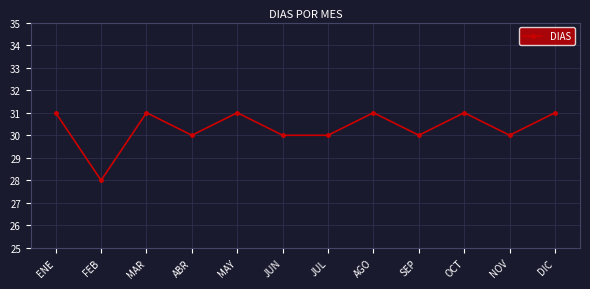

Which has a higher value, JUN or OCT?

OCT